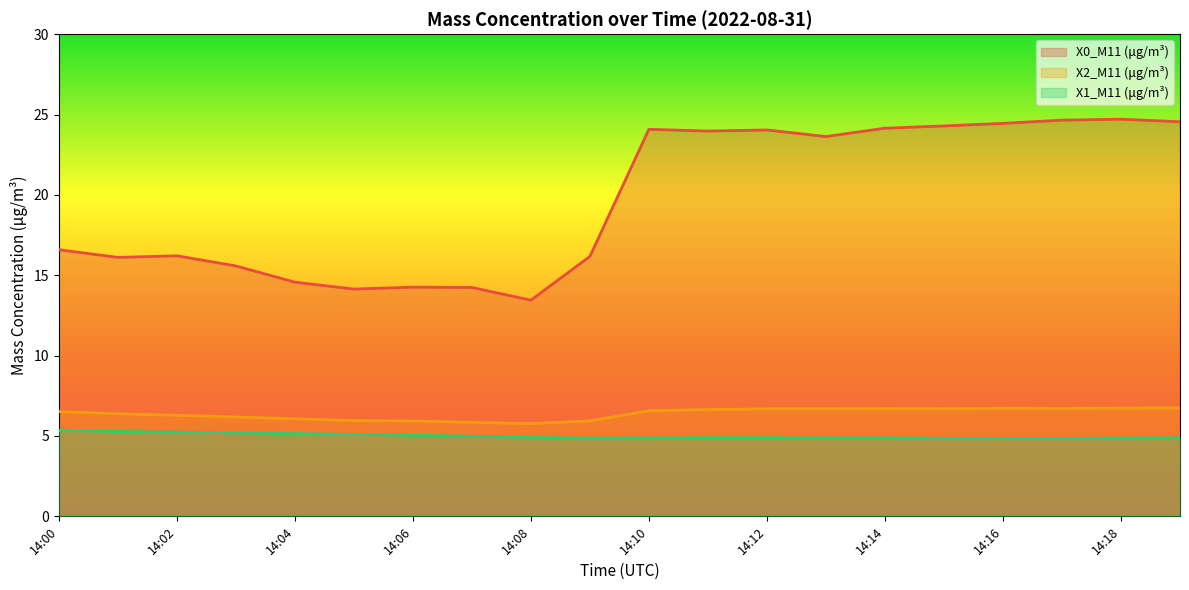

List the series in order of their peak value, lowest first.

X1_M11 (μg/m³), X2_M11 (μg/m³), X0_M11 (μg/m³)